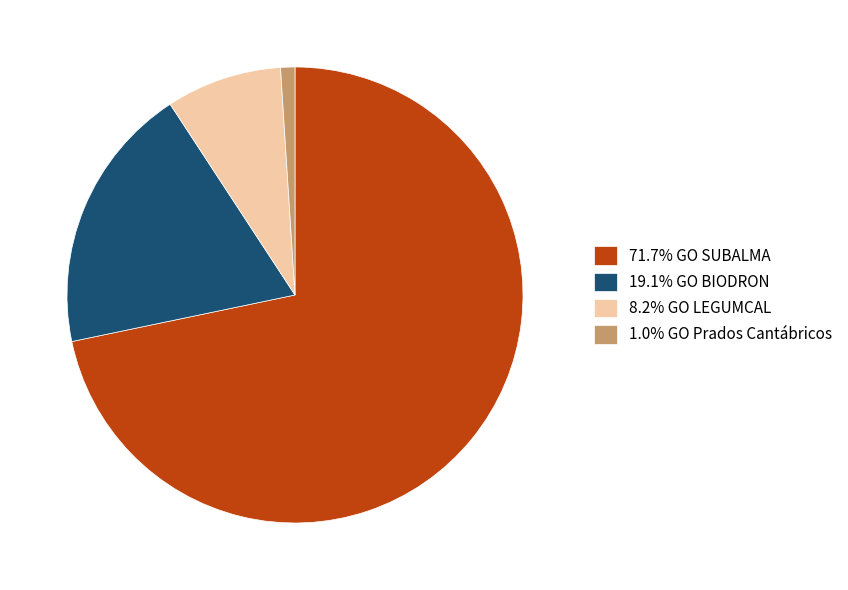

Is there any slice that represents more than half of the pie?

Yes